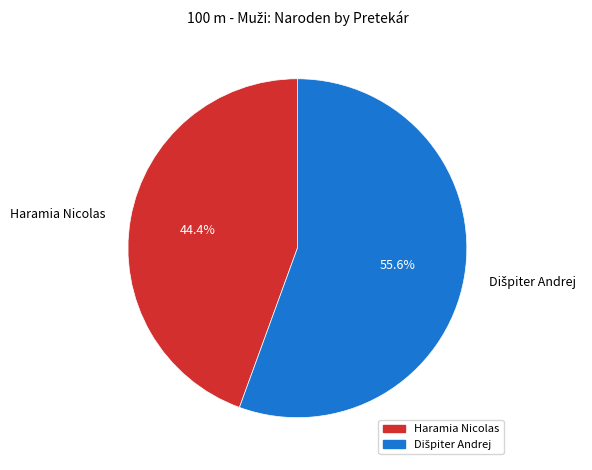

What portion of the pie excludes Haramia Nicolas?

55.6%